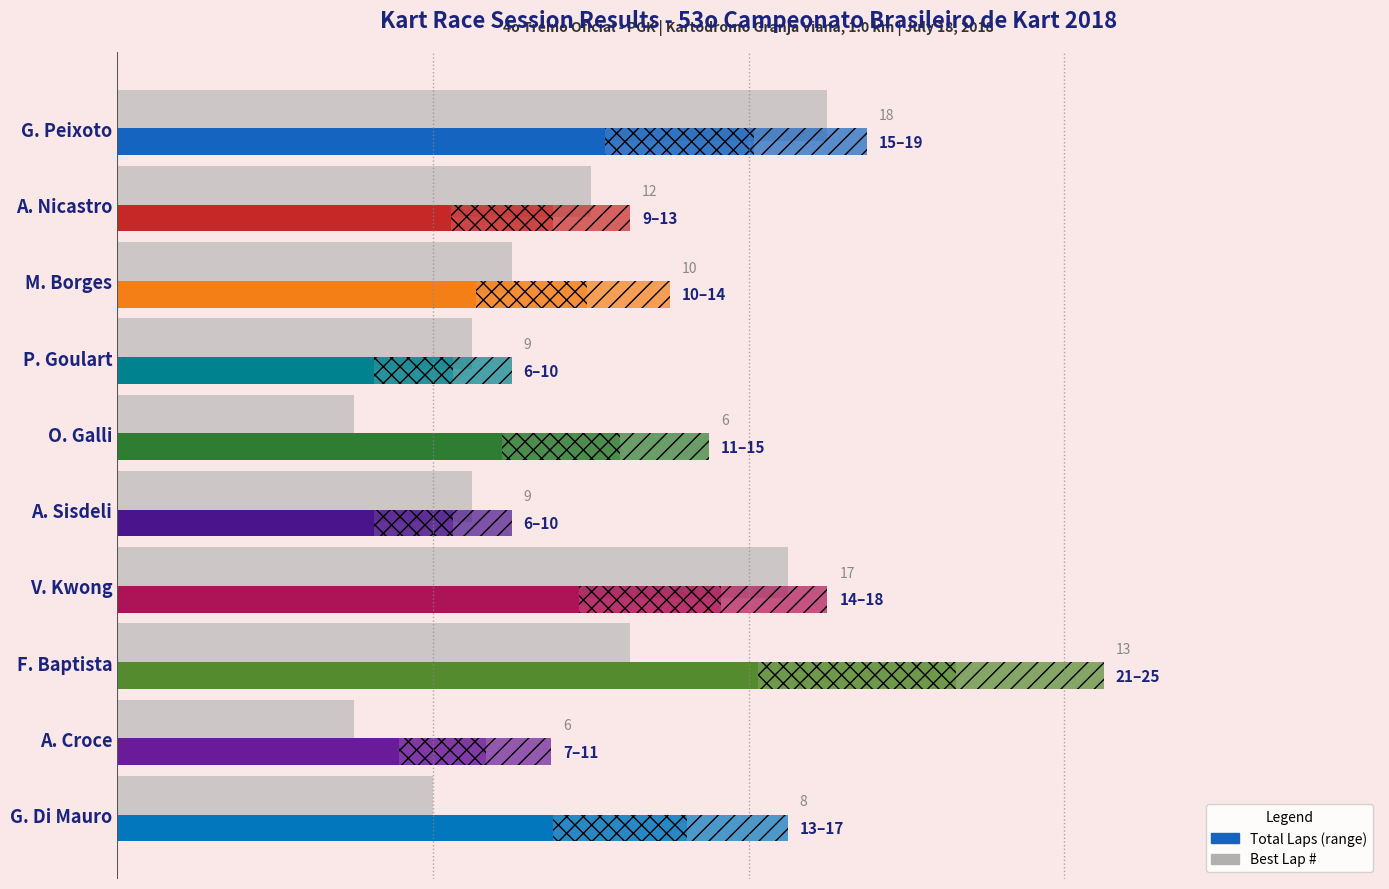

Are the bars horizontal?

Yes